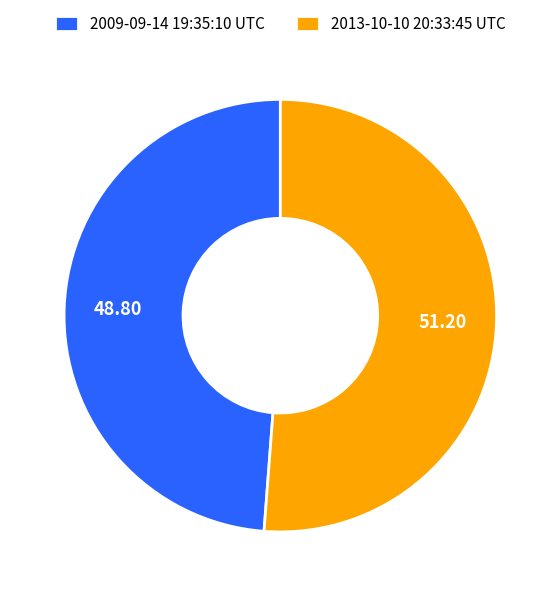

Is it true that 2013-10-10 20:33:45 UTC is 40% of the pie?

False